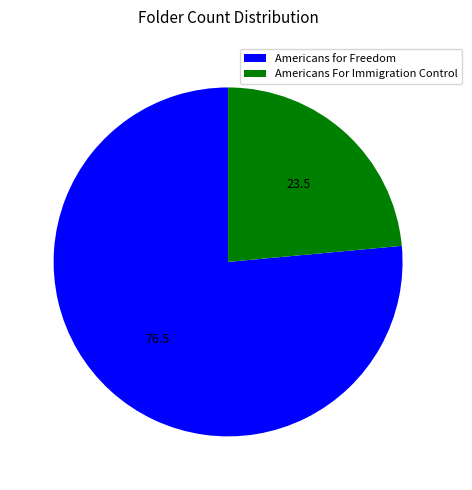

Does Americans For Immigration Control account for over 50% of the chart?

No